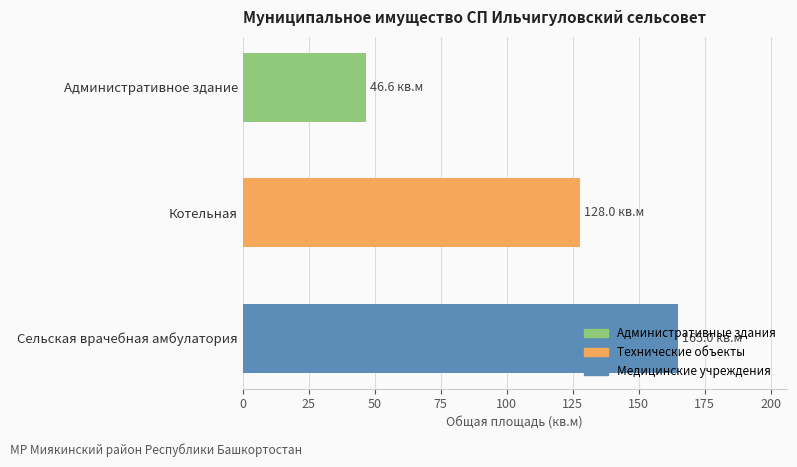

What is the smallest value displayed?

46.6